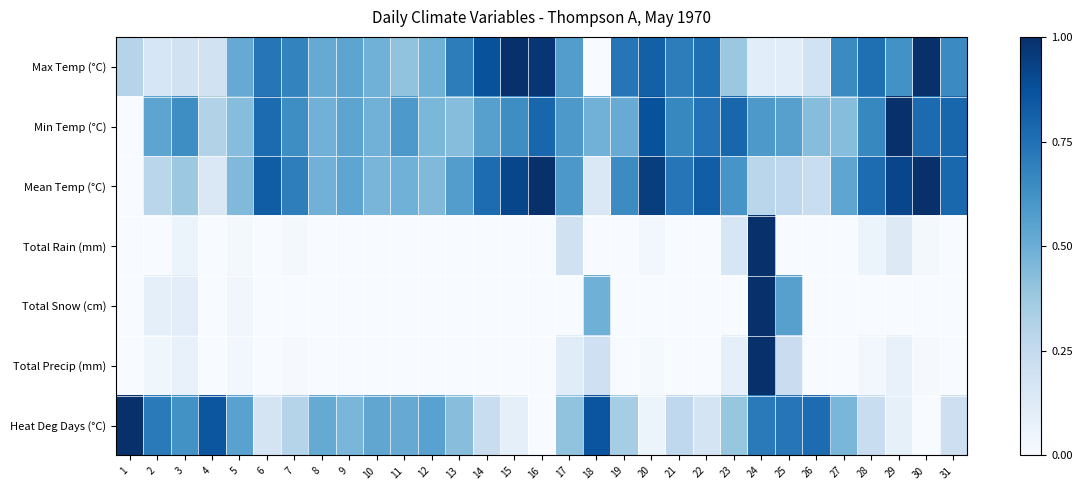

Reading left to right, list all the values displayed in this chart.

Max Temp (°C): 1=0.3	2=0.2	3=0.2	4=0.2	5=0.5	6=0.7	7=0.7	8=0.5	9=0.5	10=0.5	11=0.4	12=0.5	13=0.7	14=0.9	15=1.0	16=1.0	17=0.6	18=0.0	19=0.7	20=0.8	21=0.7	22=0.8	23=0.4	24=0.1	25=0.1	26=0.2	27=0.6	28=0.8	29=0.6	30=1.0	31=0.6
Min Temp (°C): 1=0.0	2=0.5	3=0.6	4=0.3	5=0.4	6=0.8	7=0.6	8=0.5	9=0.5	10=0.5	11=0.6	12=0.5	13=0.4	14=0.6	15=0.6	16=0.8	17=0.6	18=0.5	19=0.5	20=0.9	21=0.7	22=0.7	23=0.8	24=0.6	25=0.6	26=0.4	27=0.4	28=0.7	29=1.0	30=0.8	31=0.8
Mean Temp (°C): 1=0.0	2=0.3	3=0.4	4=0.1	5=0.4	6=0.8	7=0.7	8=0.5	9=0.5	10=0.5	11=0.5	12=0.4	13=0.6	14=0.8	15=0.9	16=1.0	17=0.6	18=0.1	19=0.6	20=0.9	21=0.7	22=0.8	23=0.6	24=0.3	25=0.3	26=0.2	27=0.5	28=0.8	29=0.9	30=1.0	31=0.8
Total Rain (mm): 1=0.0	2=0.0	3=0.1	4=0.0	5=0.0	6=0.0	7=0.0	8=0.0	9=0.0	10=0.0	11=0.0	12=0.0	13=0.0	14=0.0	15=0.0	16=0.0	17=0.2	18=0.0	19=0.0	20=0.0	21=0.0	22=0.0	23=0.2	24=1.0	25=0.0	26=0.0	27=0.0	28=0.1	29=0.1	30=0.0	31=0.0
Total Snow (cm): 1=0.0	2=0.1	3=0.1	4=0.0	5=0.0	6=0.0	7=0.0	8=0.0	9=0.0	10=0.0	11=0.0	12=0.0	13=0.0	14=0.0	15=0.0	16=0.0	17=0.0	18=0.5	19=0.0	20=0.0	21=0.0	22=0.0	23=0.0	24=1.0	25=0.6	26=0.0	27=0.0	28=0.0	29=0.0	30=0.0	31=0.0
Total Precip (mm): 1=0.0	2=0.0	3=0.1	4=0.0	5=0.0	6=0.0	7=0.0	8=0.0	9=0.0	10=0.0	11=0.0	12=0.0	13=0.0	14=0.0	15=0.0	16=0.0	17=0.1	18=0.2	19=0.0	20=0.0	21=0.0	22=0.0	23=0.1	24=1.0	25=0.2	26=0.0	27=0.0	28=0.0	29=0.1	30=0.0	31=0.0
Heat Deg Days (°C): 1=1.0	2=0.7	3=0.6	4=0.9	5=0.6	6=0.2	7=0.3	8=0.5	9=0.5	10=0.5	11=0.5	12=0.6	13=0.4	14=0.2	15=0.1	16=0.0	17=0.4	18=0.9	19=0.4	20=0.1	21=0.3	22=0.2	23=0.4	24=0.7	25=0.7	26=0.8	27=0.5	28=0.2	29=0.1	30=0.0	31=0.2